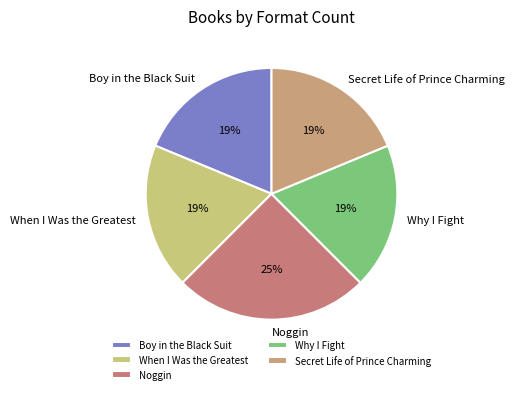

Do Noggin and Secret Life of Prince Charming together represent more than half of the pie?

No